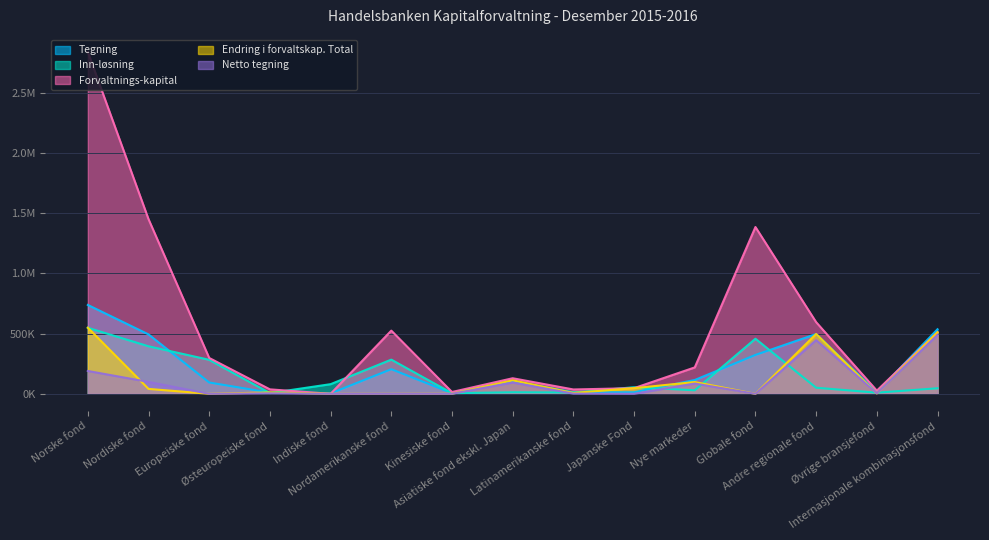

Which series has the widest spread of values?

Forvaltnings-kapital